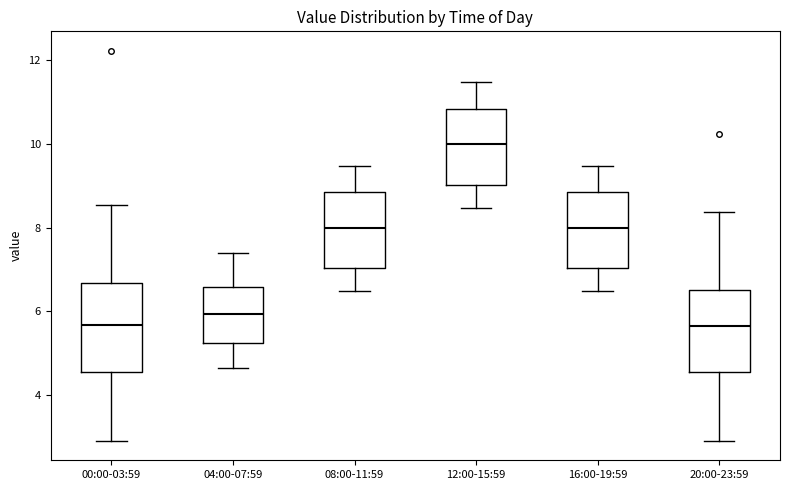

Reading left to right, read every box against the y-axis: the position of its median line, the range the box covers, and the ends of its whiskers. The values are not printed on the chart, so give them approximately, as read against the axis.

00:00-03:59: median 5.6, box 4.6 to 6.6, whiskers 3.0 to 8.6
04:00-07:59: median 6.0, box 5.2 to 6.6, whiskers 4.6 to 7.4
08:00-11:59: median 8.0, box 7.0 to 8.8, whiskers 6.4 to 9.4
12:00-15:59: median 10.0, box 9.0 to 10.8, whiskers 8.4 to 11.4
16:00-19:59: median 8.0, box 7.0 to 8.8, whiskers 6.4 to 9.4
20:00-23:59: median 5.6, box 4.6 to 6.6, whiskers 3.0 to 8.4